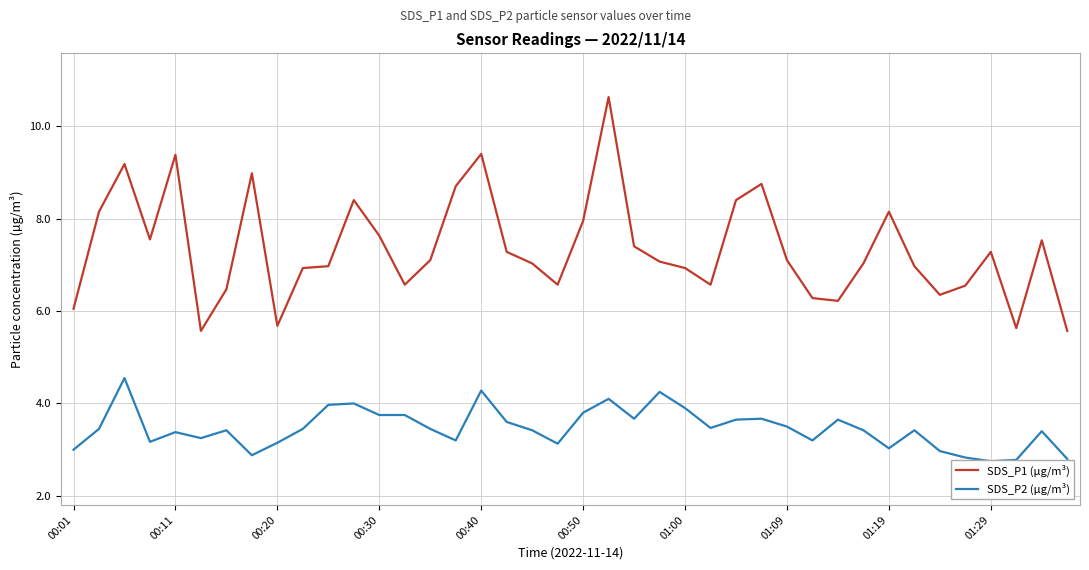

Is the value of SDS_P2 (µg/m³) at 13 greater than the value of SDS_P1 (µg/m³) at 26?

No